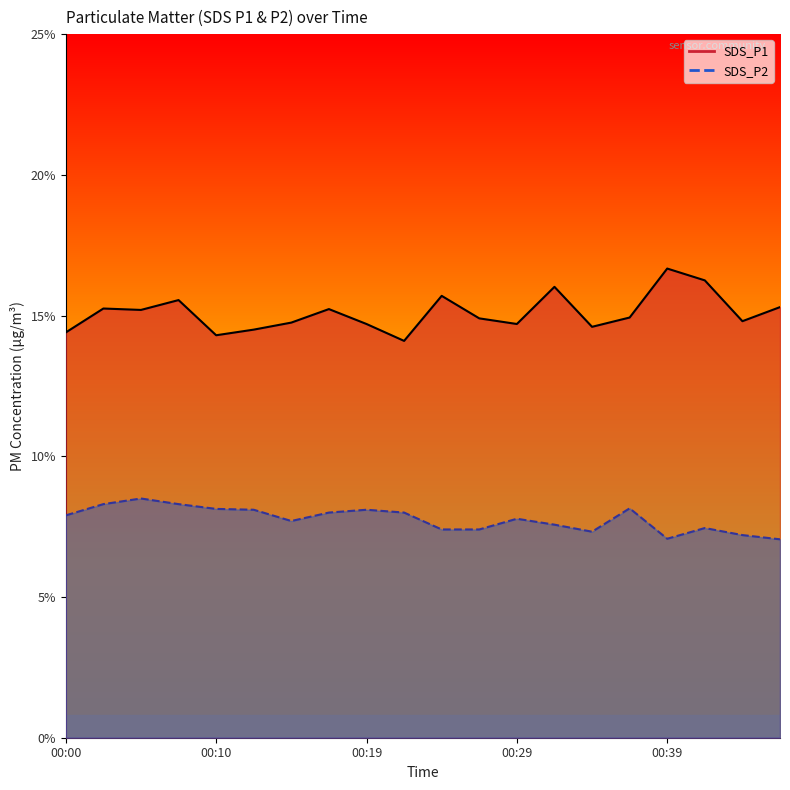

In SDS_P1, how many points are higher than both neighbors (excluding endpoints)?

6